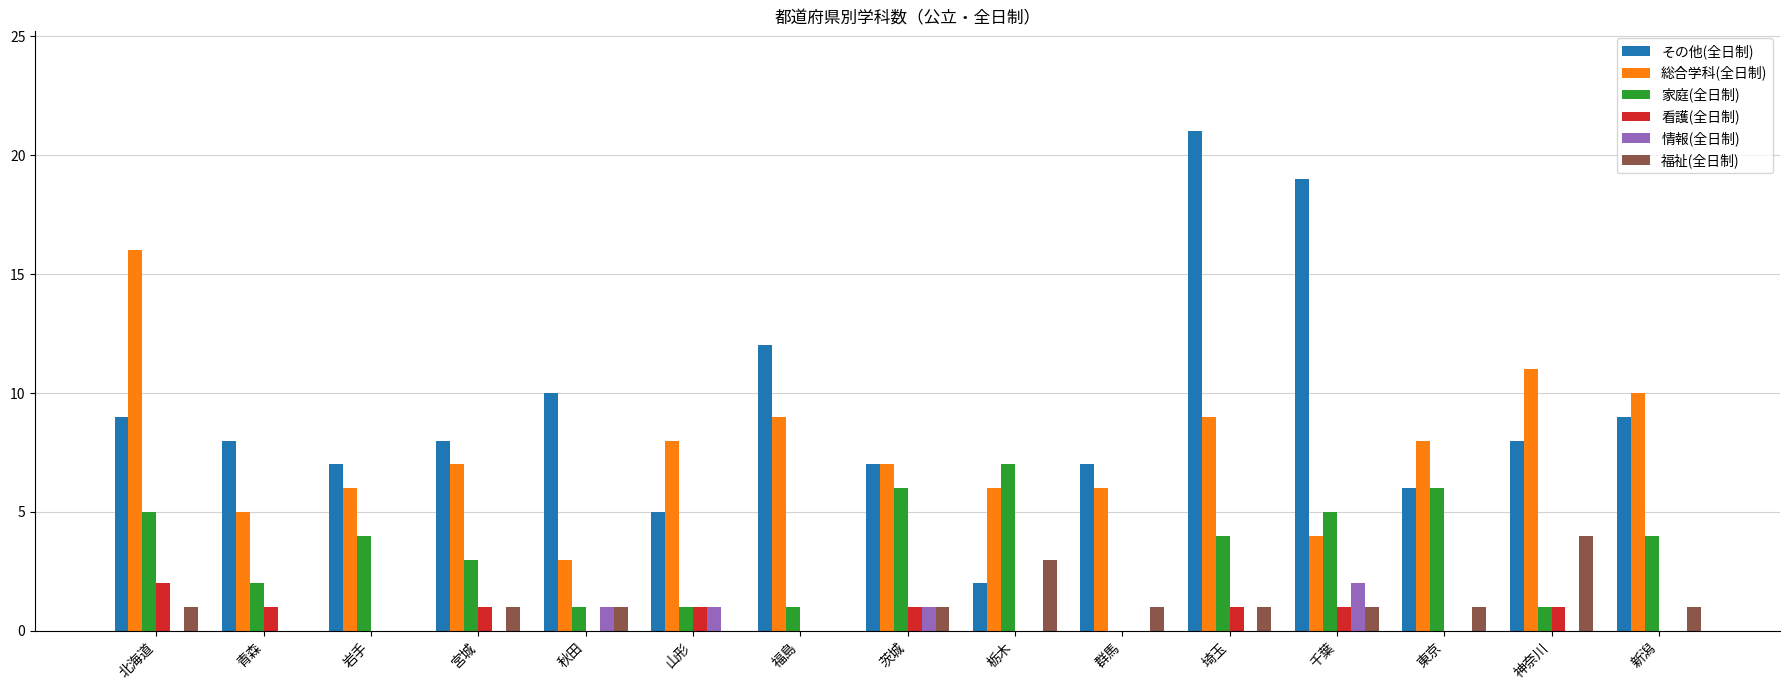

Which series has the largest total across all categories?

その他(全日制)